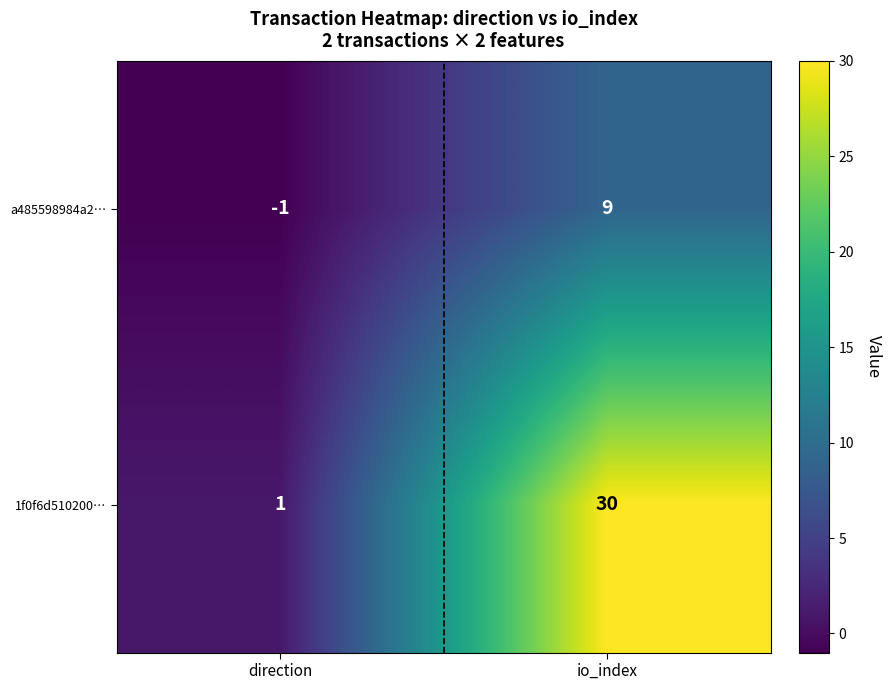

Count the number of data series in this chart.

2